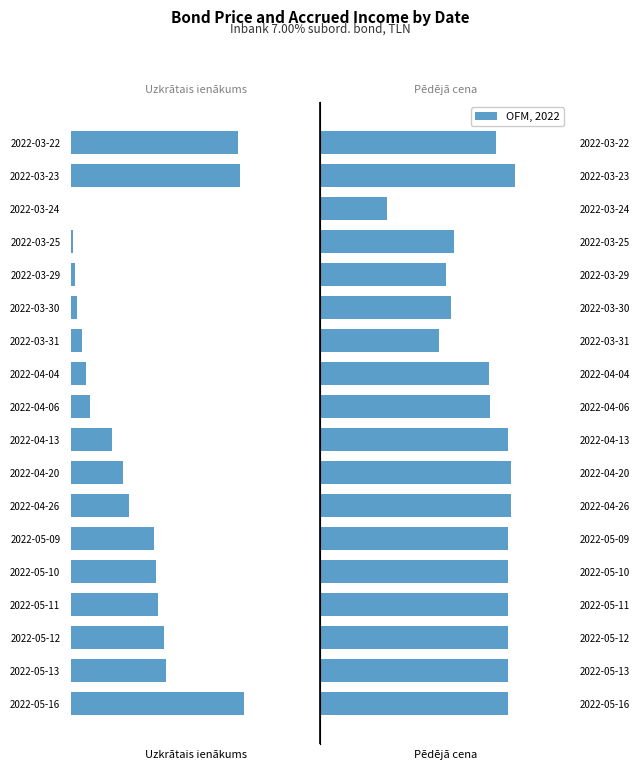

The value of Uzkrātais ienākums at 2022-05-13 is -1.0. True or false?

True